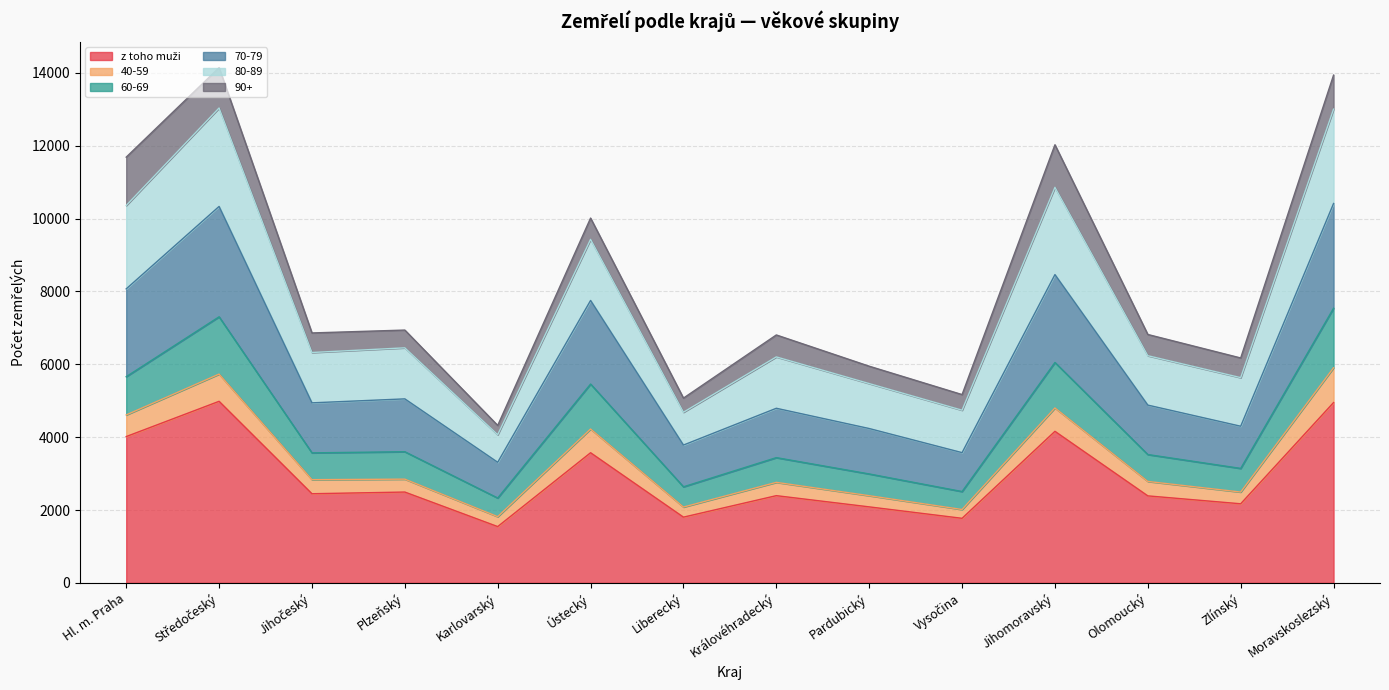

What is the total value across all series at Plzeňský?

6940